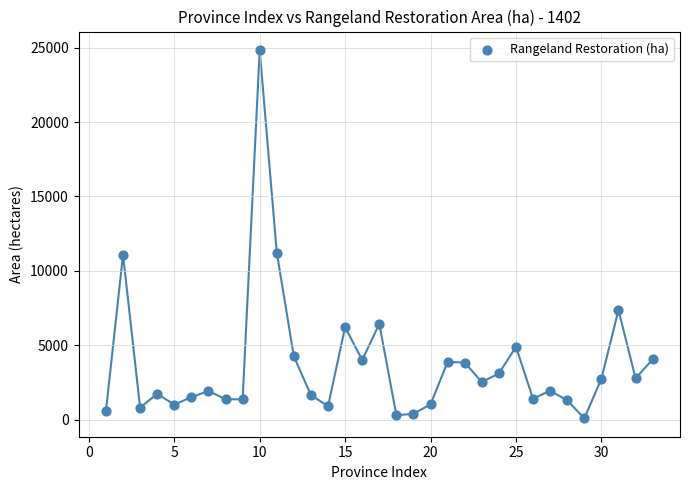

What is the range of X values (max minus min)?

32